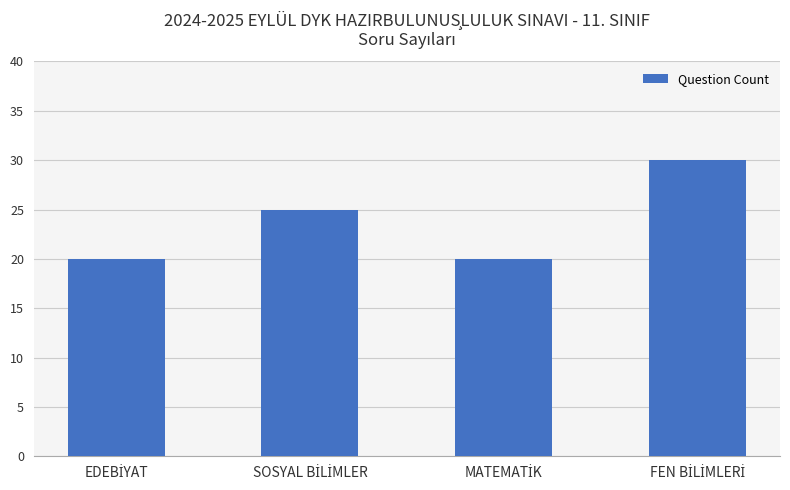

How many categories are shown in the chart?

4